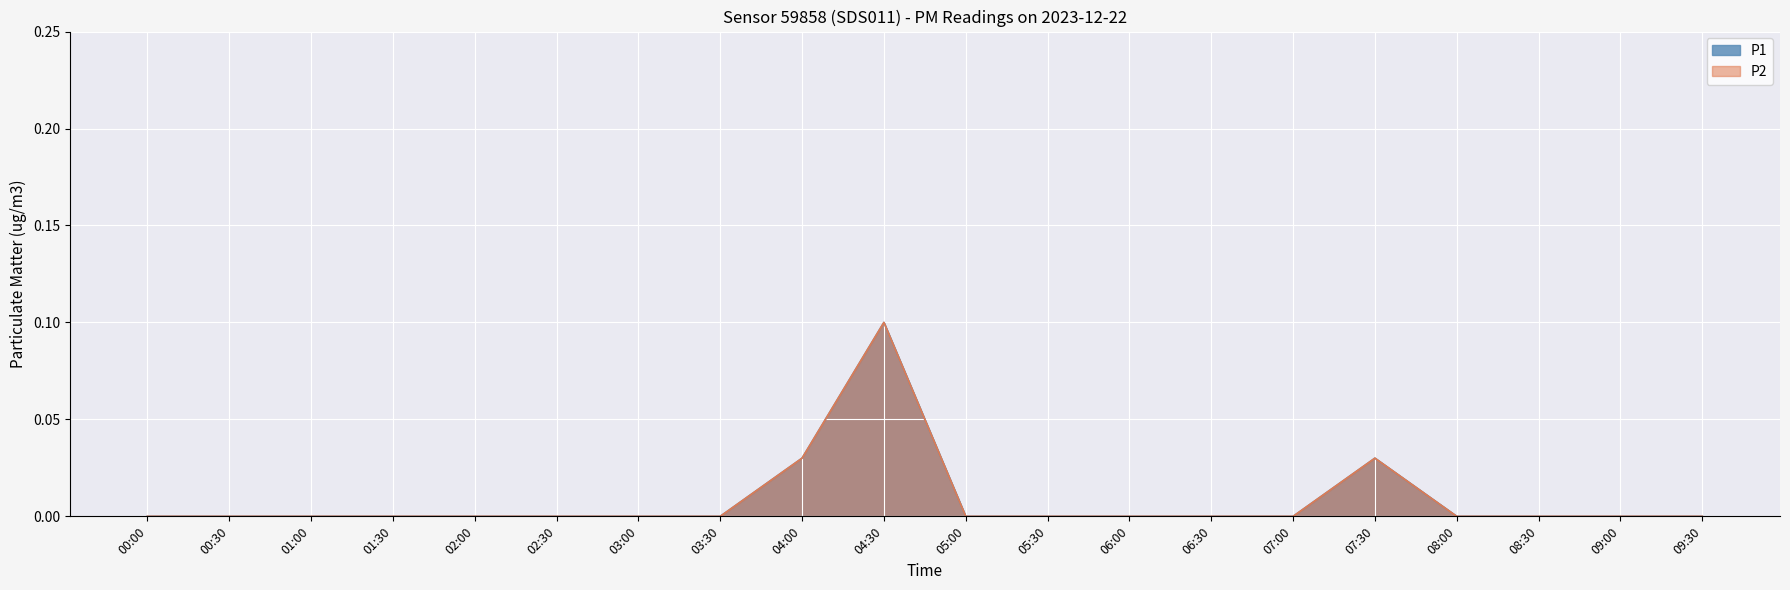

True or false: P2 and P1 intersect in this chart.

False